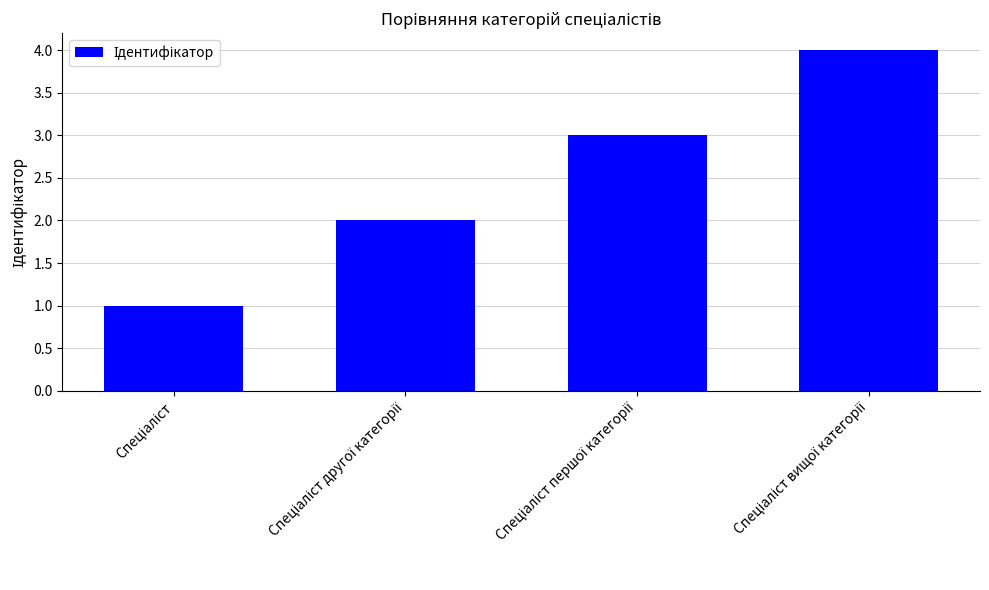

How many series are shown in this chart?

1